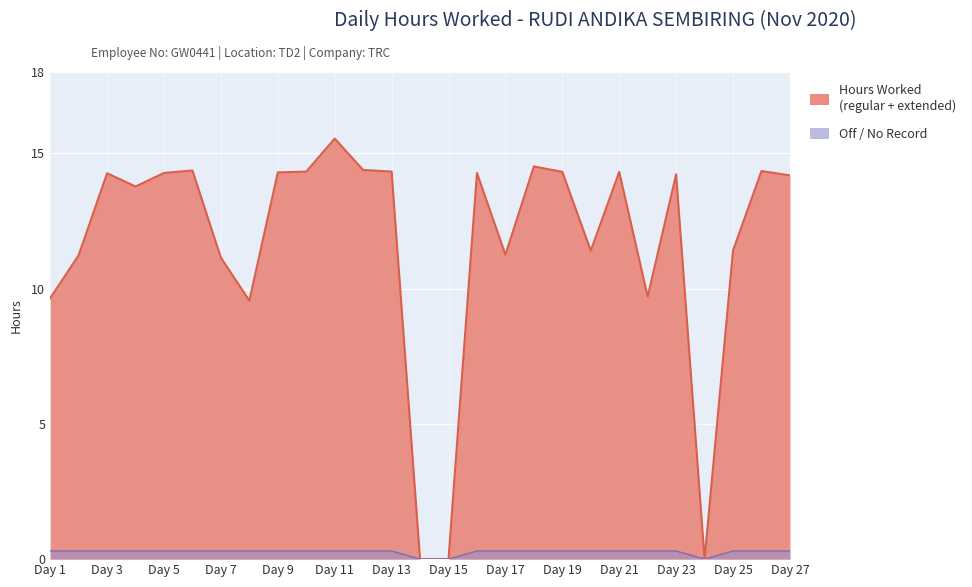

What is the value of the 18th point from the left?

14.5